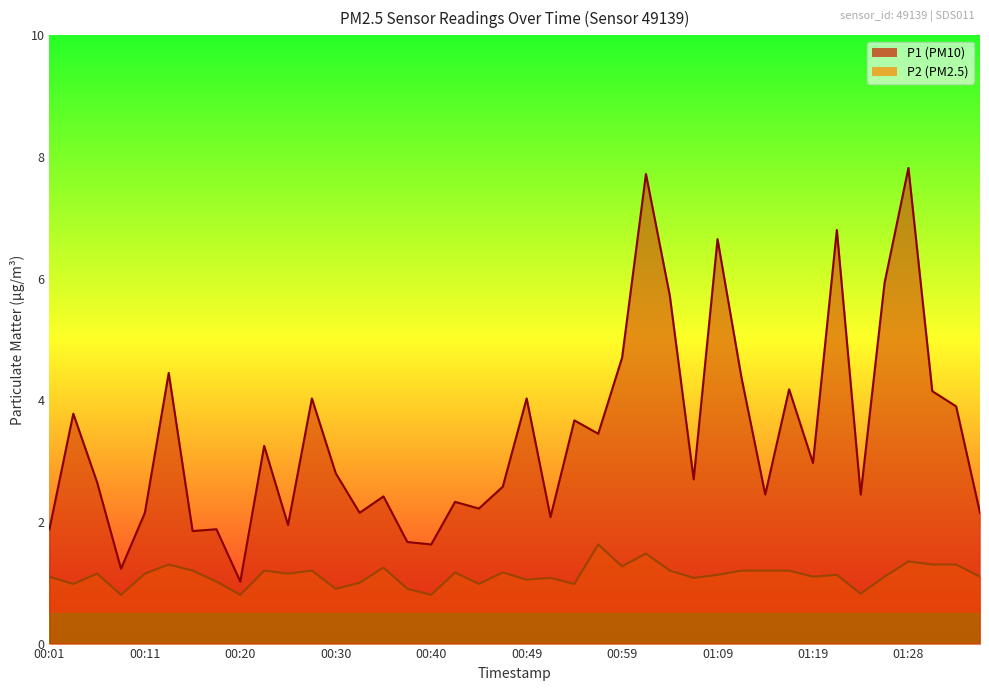

What is the difference between the maximum and minimum values in the P1 series?

6.8